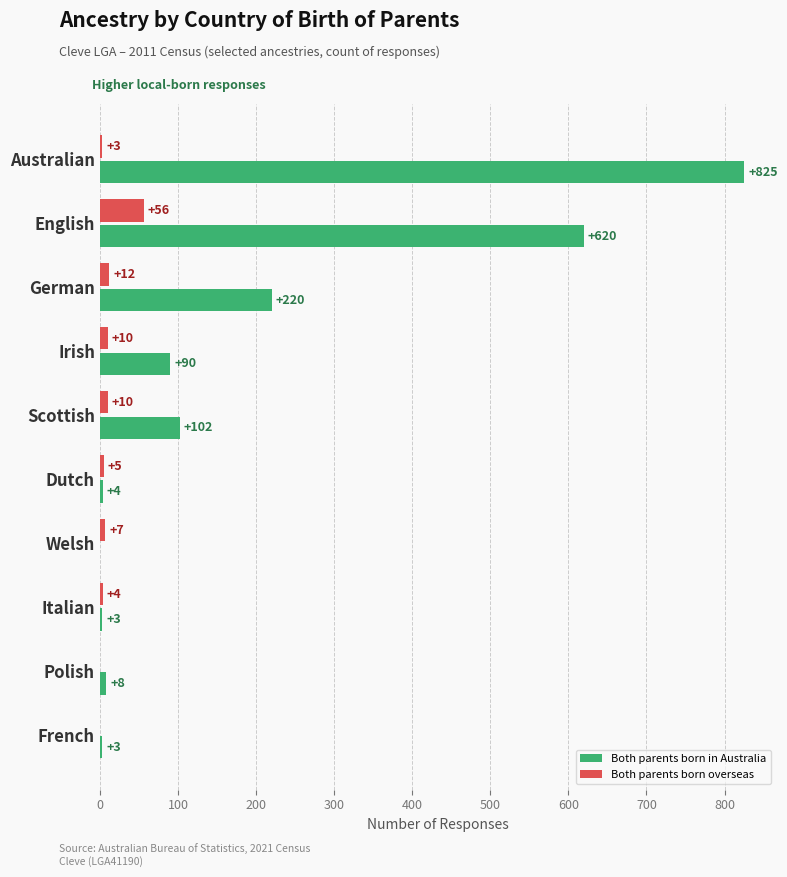

True or false: Both parents born in Australia has a value of 4 at Dutch.

True